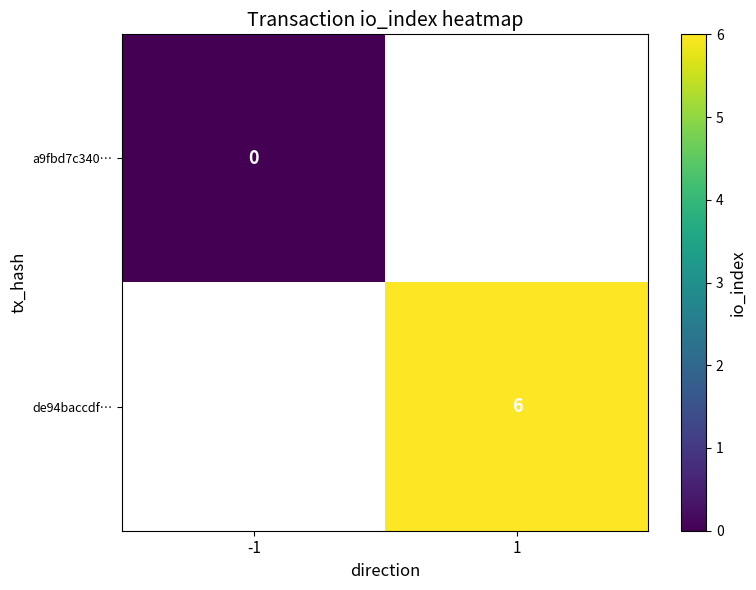

Which category has the highest value across all series?

1